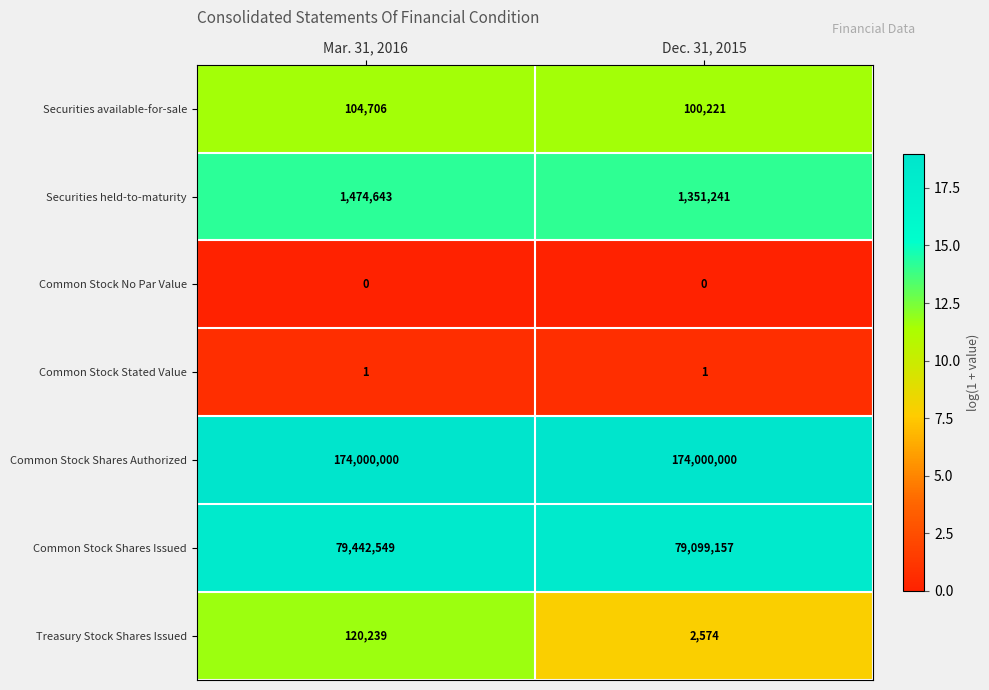

Reading left to right, extract all data points from this chart.

Securities available-for-sale: 104706	100221
Securities held-to-maturity: 1474643	1351241
Common Stock No Par Value: 0	0
Common Stock Stated Value: 1	1
Common Stock Shares Authorized: 174000000	174000000
Common Stock Shares Issued: 79442549	79099157
Treasury Stock Shares Issued: 120239	2574